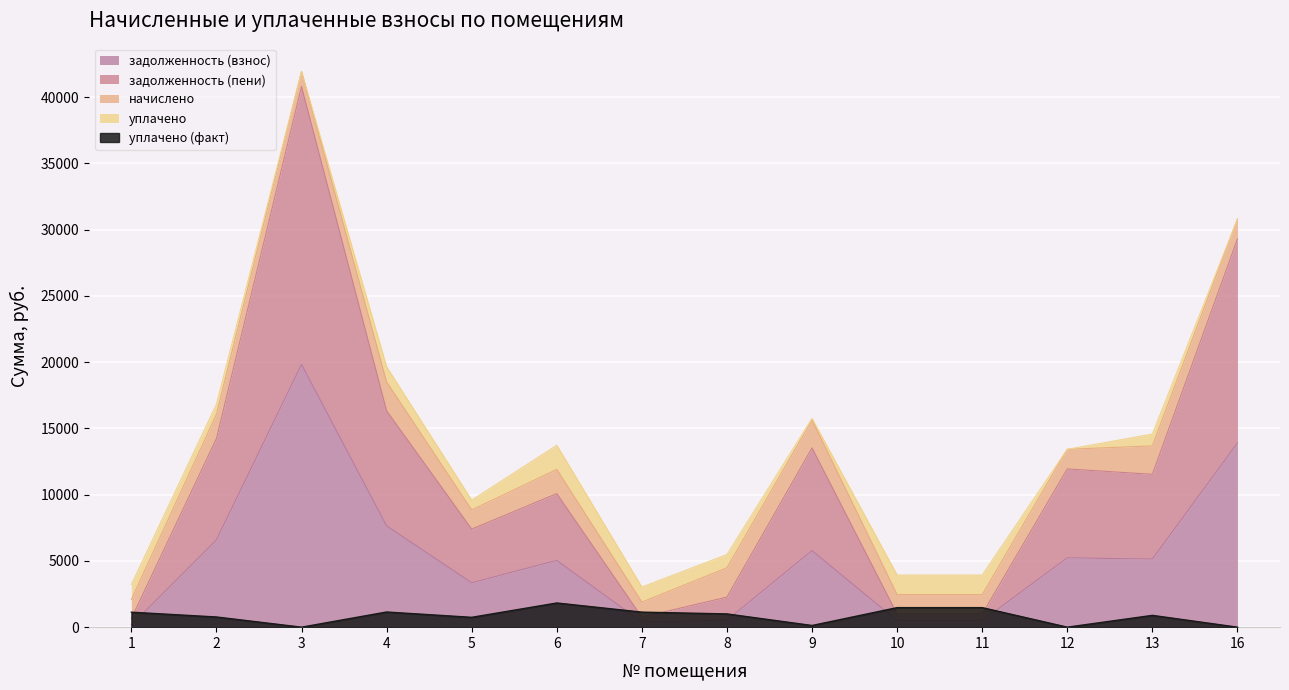

True or false: задолженность (взнос) has a value of 824.7 at 10.

False